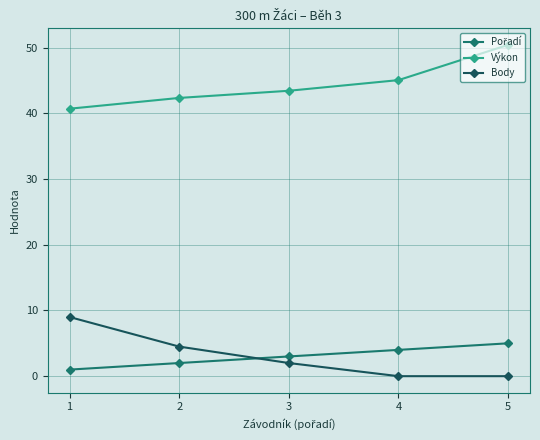

Count the number of data series in this chart.

3